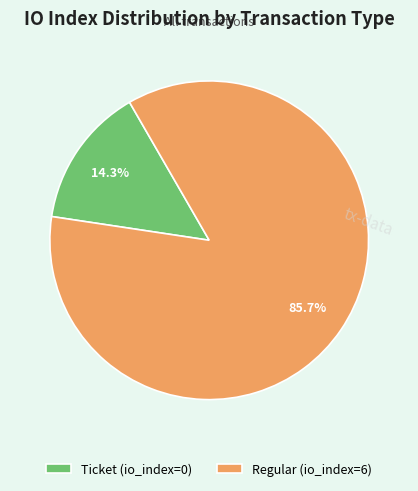

Is there a majority slice in this chart?

Yes